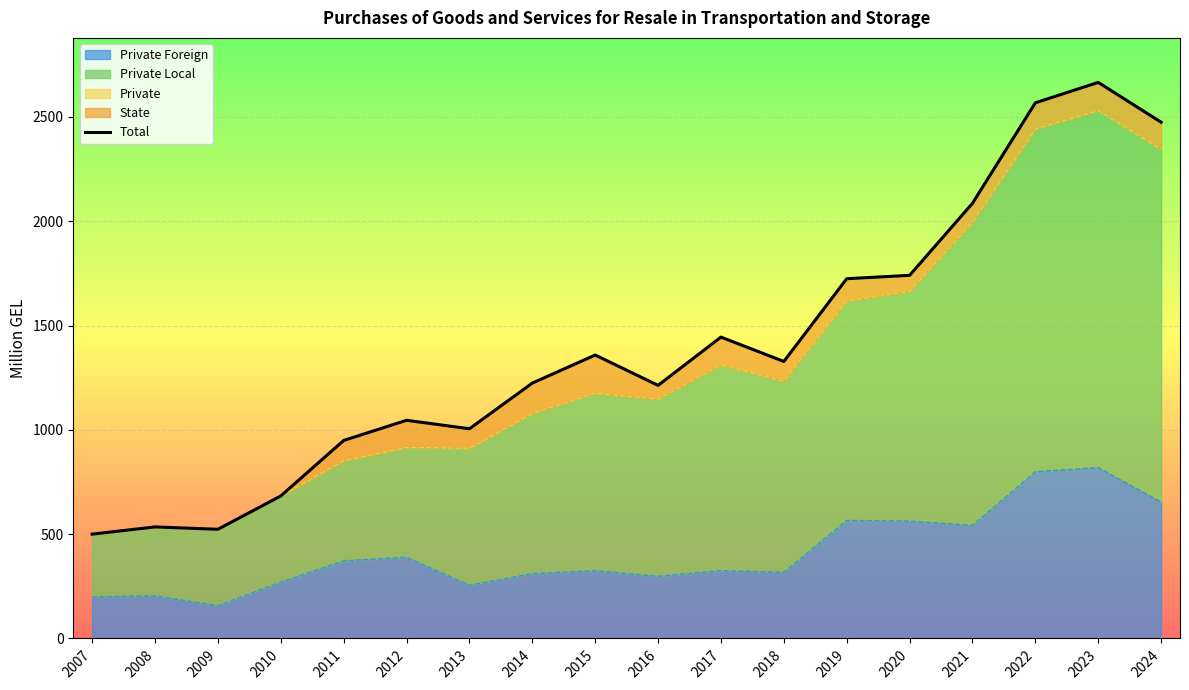

How many interior local peaks (higher than both neighbors) does the data have?

5